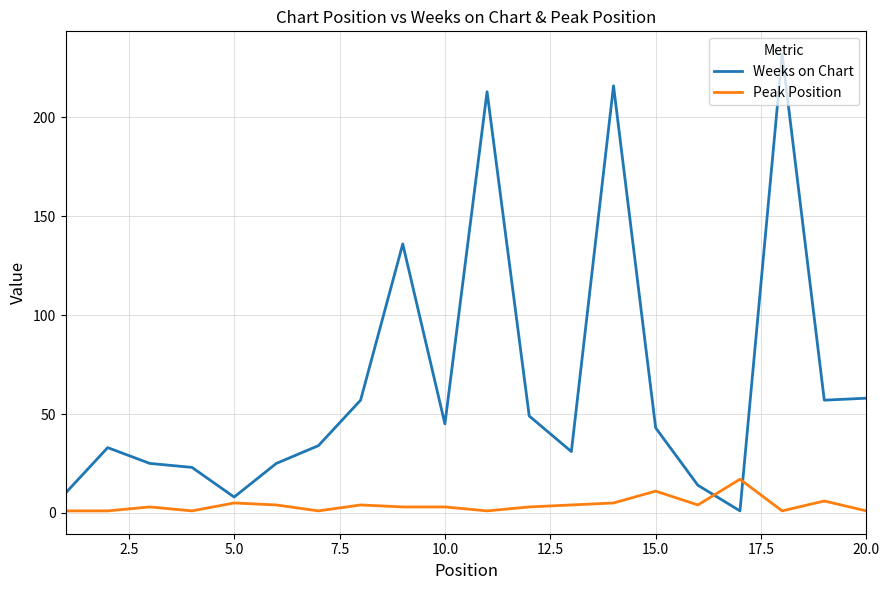

True or false: Peak Position and Weeks on Chart cross at least once.

True